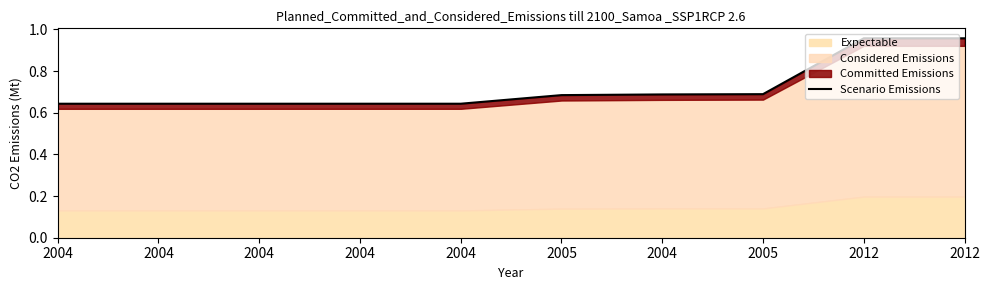

How many data points does each series have?

10